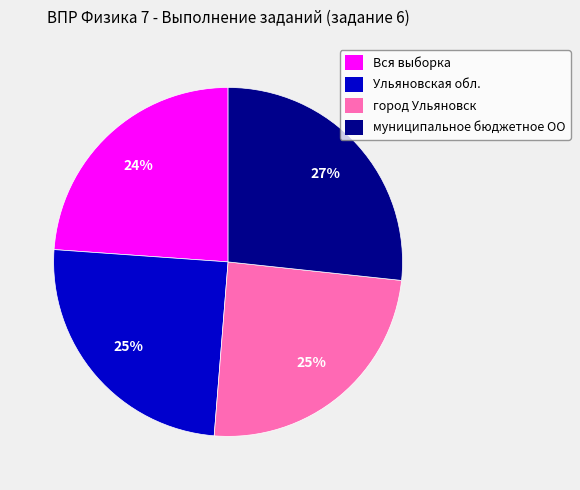

Which has a higher value, Вся выборка or Ульяновская обл.?

Ульяновская обл.